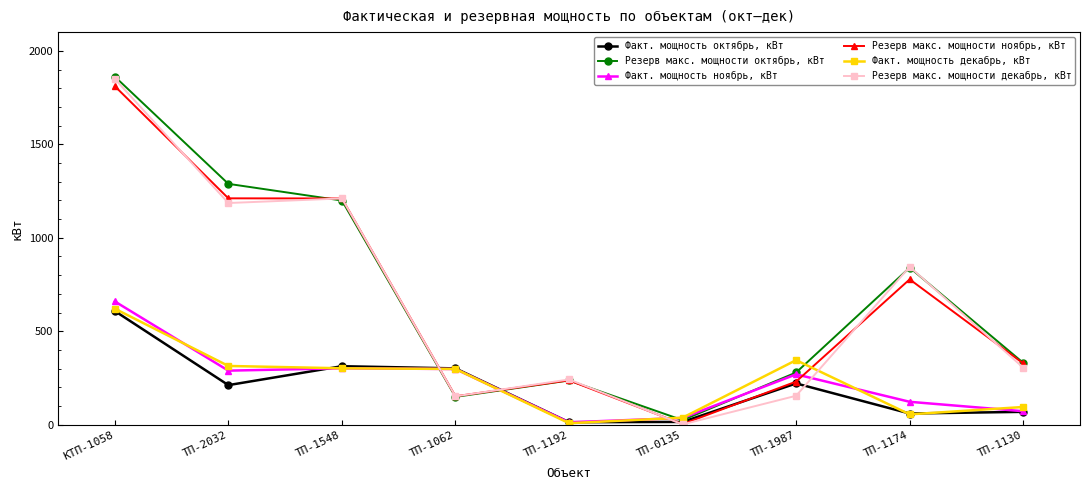

Is the value of Резерв макс. мощности декабрь, кВт at ТП-1192 greater than the value of Факт. мощность ноябрь, кВт at ТП-1192?

Yes